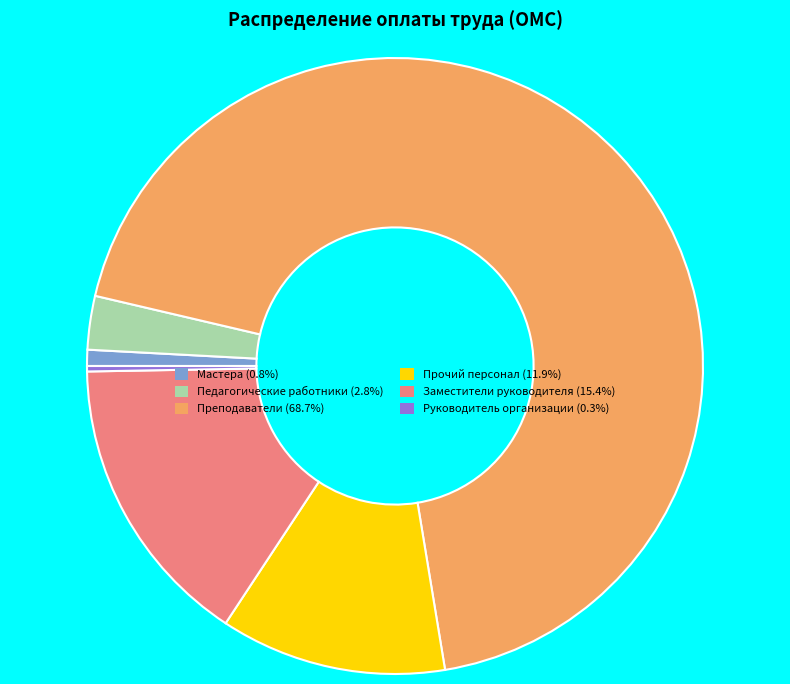

Rank the categories by value from lowest to highest.

Руководитель организации, Мастера, Педагогические работники, Прочий персонал, Заместители руководителя, Преподаватели